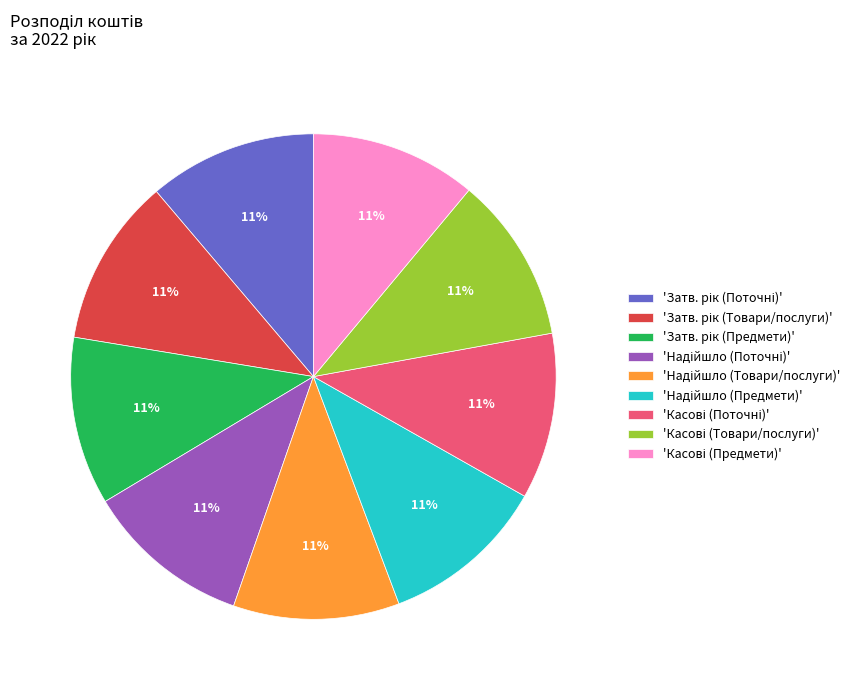

Is there a majority slice in this chart?

No